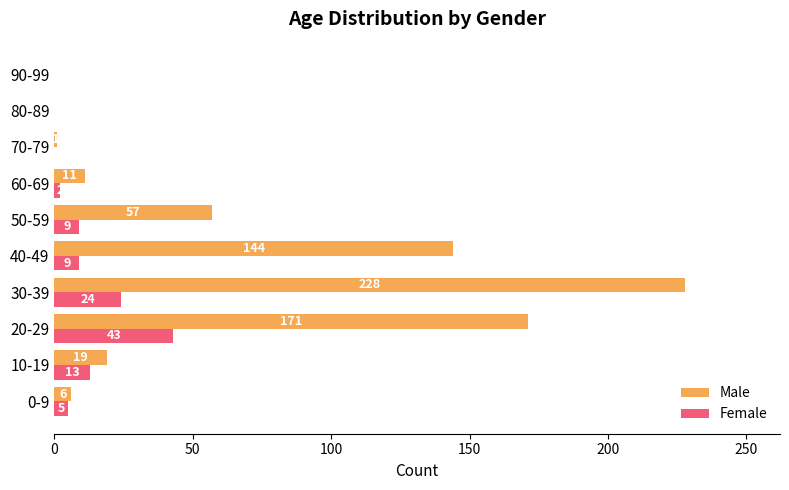

What is the total value across all series at 40-49?

153